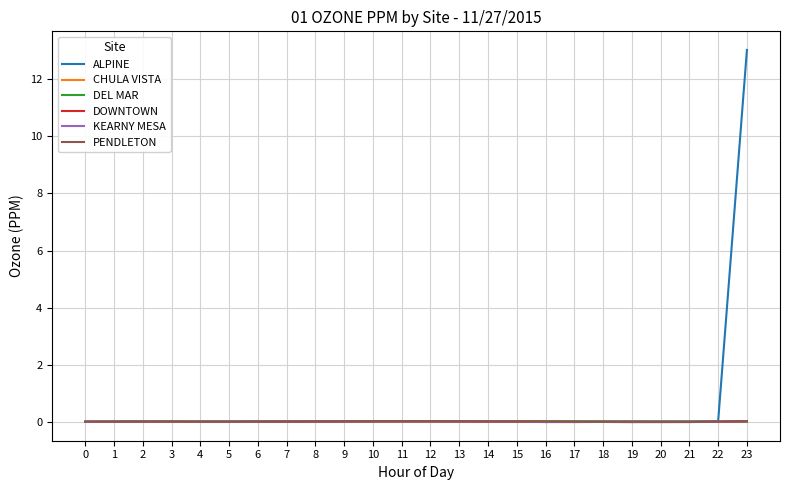

Which series has the largest range (max minus min)?

ALPINE